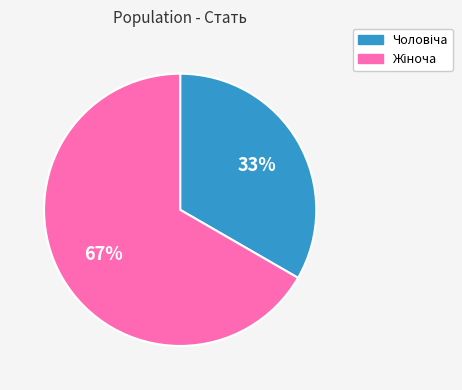

Does any single category account for the majority?

Yes